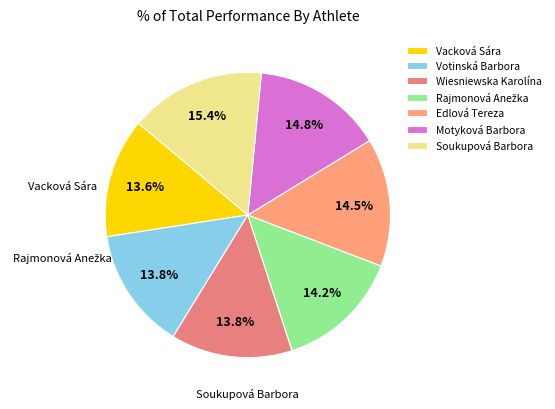

What percentage do Votinská Barbora and Wiesniewska Karolína together represent?

27.6%